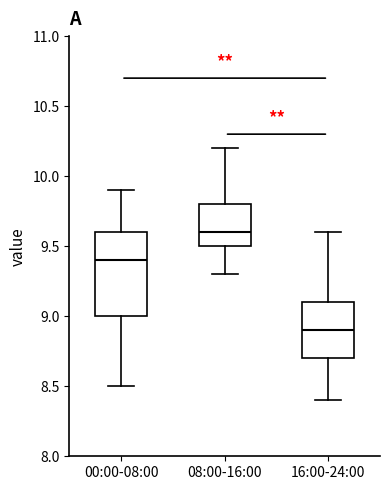

Which box is the tallest, from its lower edge to its upper edge?

00:00-08:00